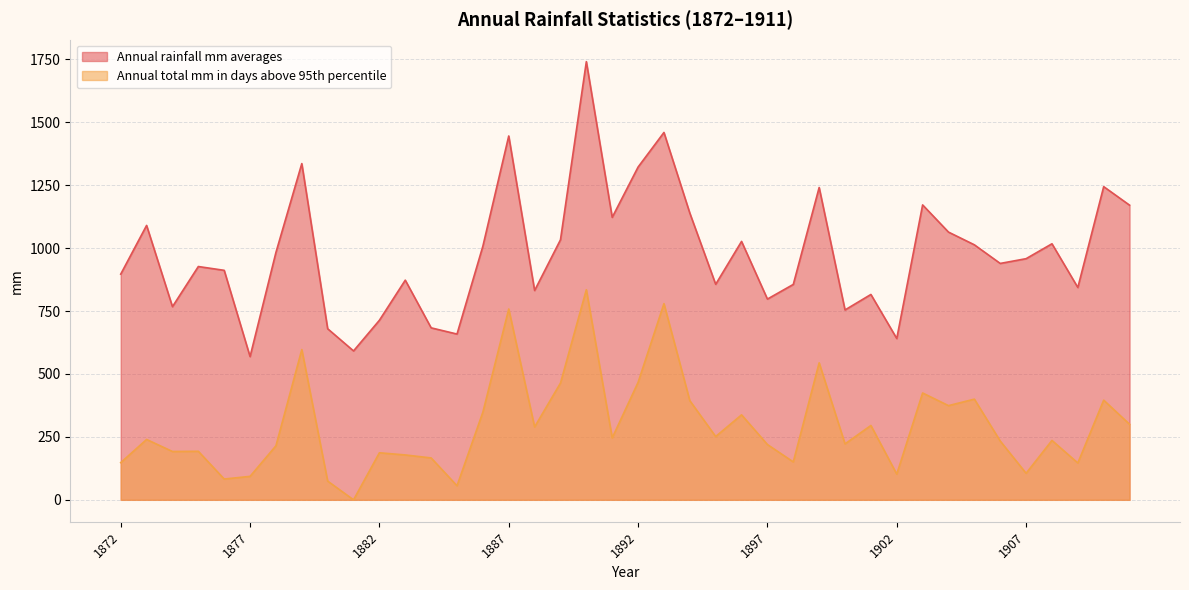

True or false: Annual rainfall mm averages and Annual total mm in days above 95th percentile cross at least once.

False